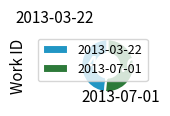

Is 2013-03-22 the majority of the pie?

No